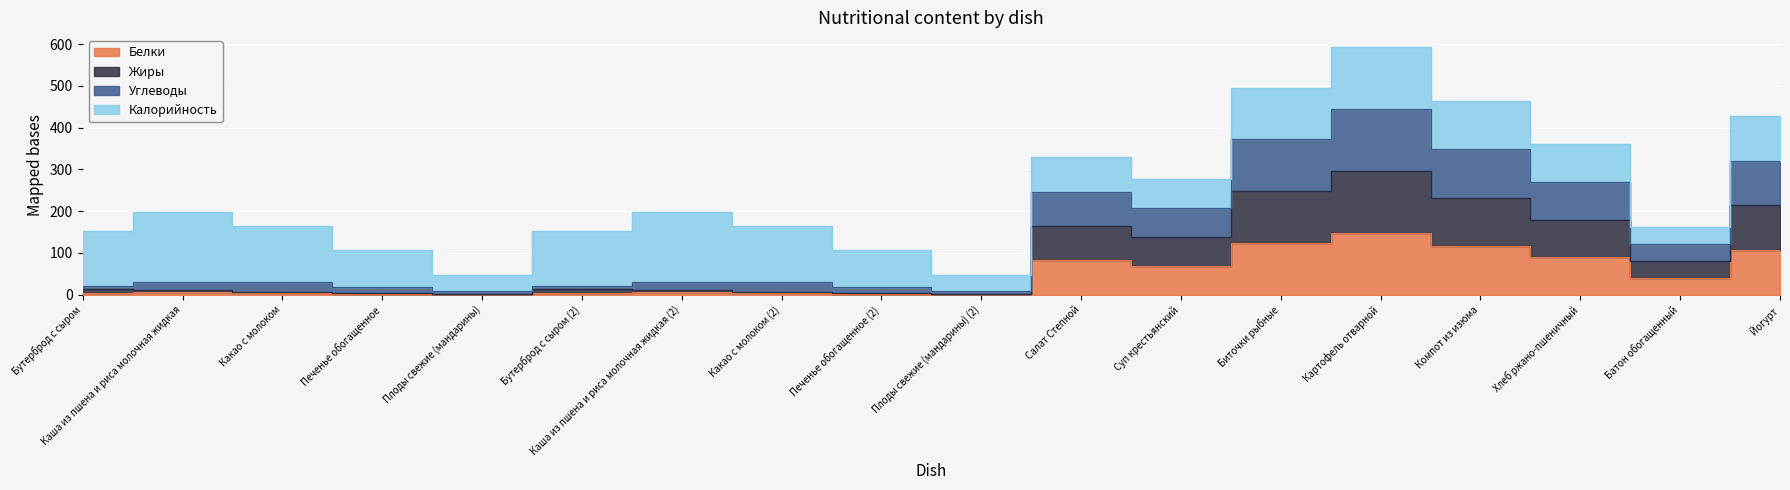

At which label is Углеводы closest to 226?

Суп крестьянский